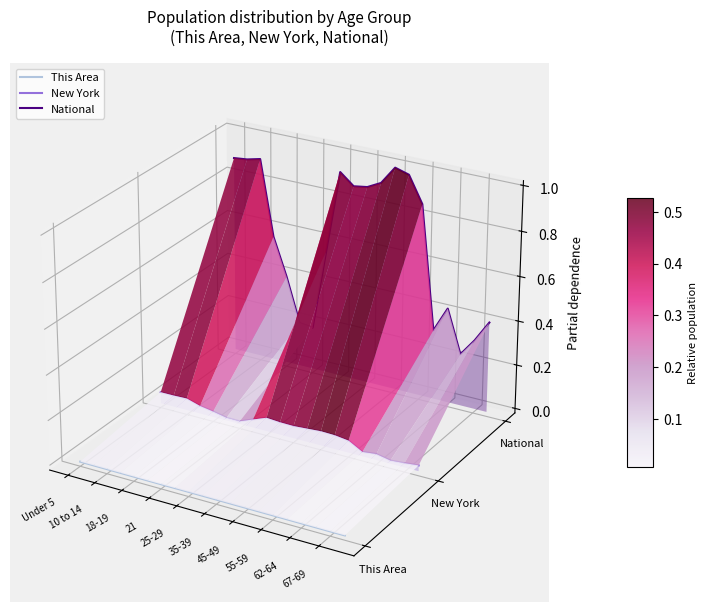

How many lines are shown in the chart?

3